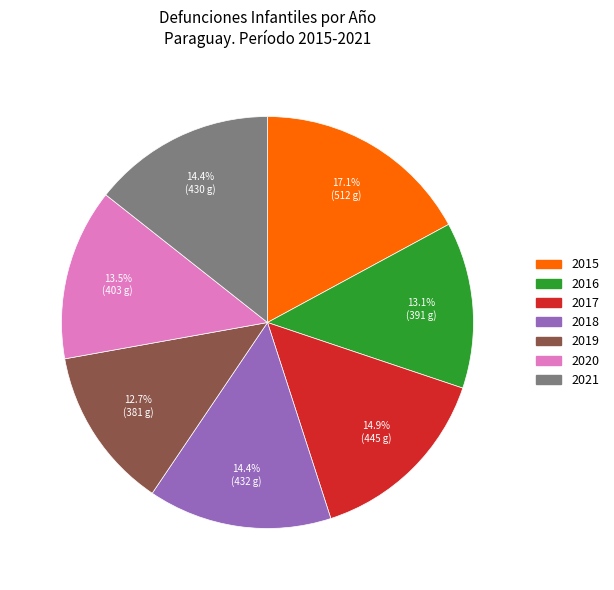

How many slices are in this pie chart?

7